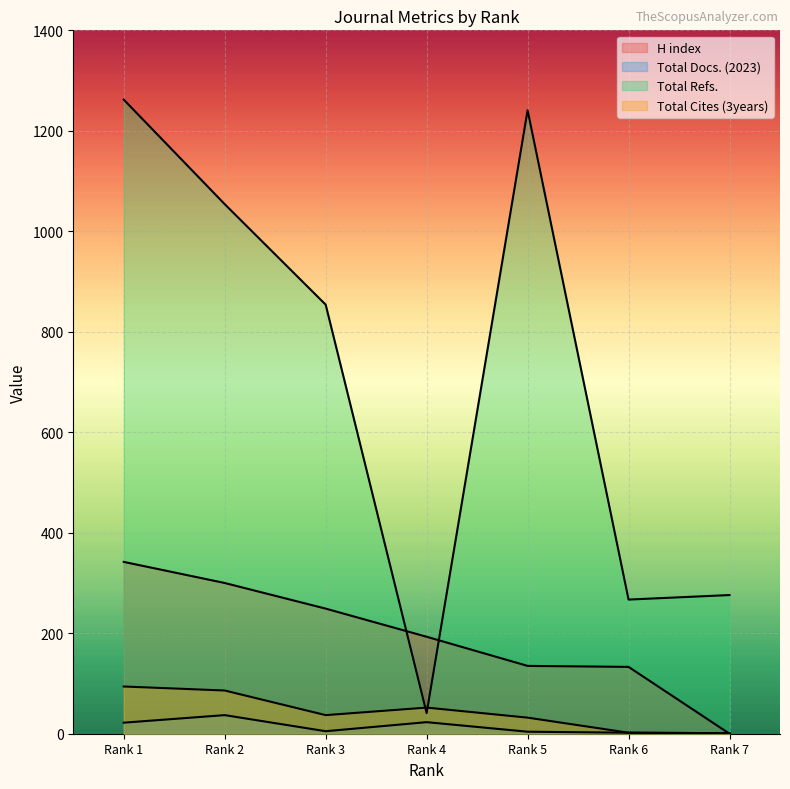

Which series changed the most between Rank 2 and Rank 7?

Total Refs.